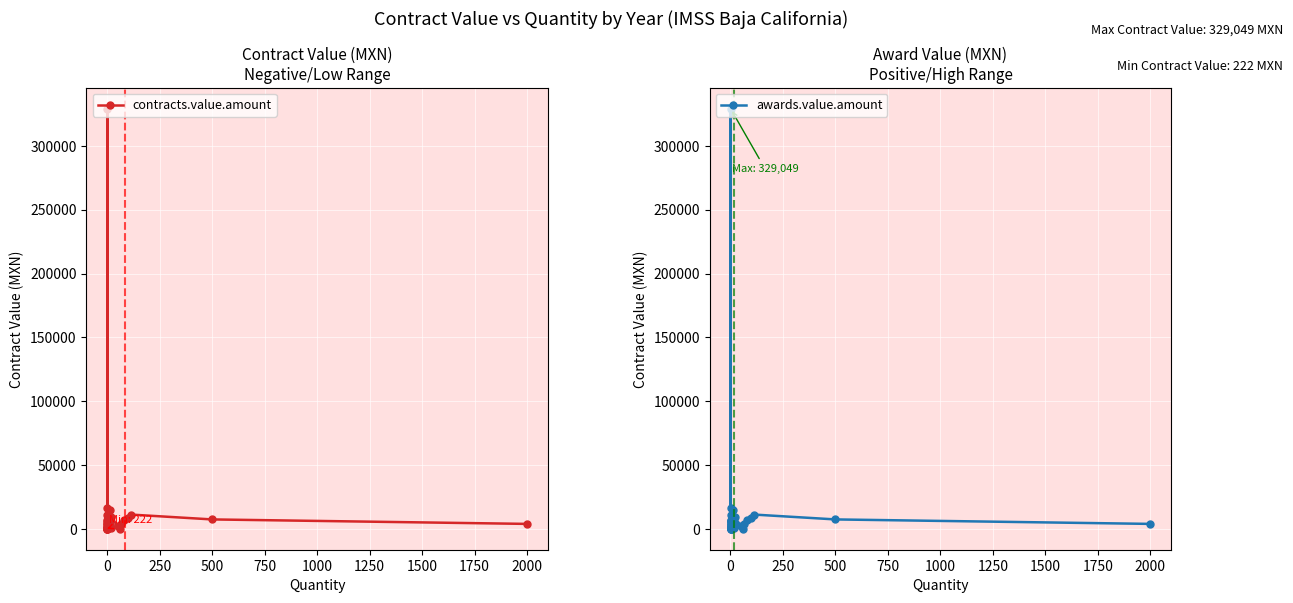

Count the number of data series in this chart.

2